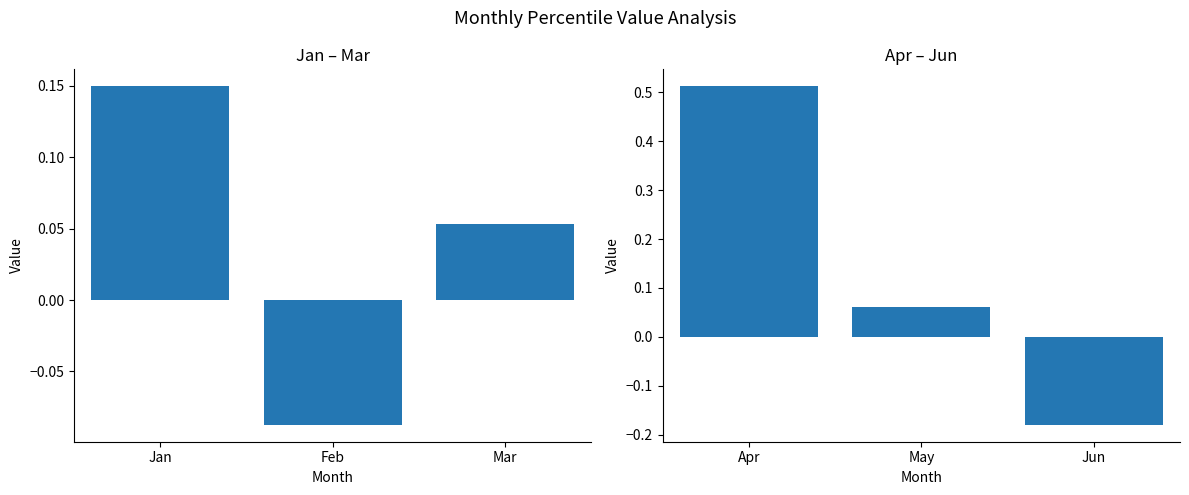

Are the bars horizontal?

No